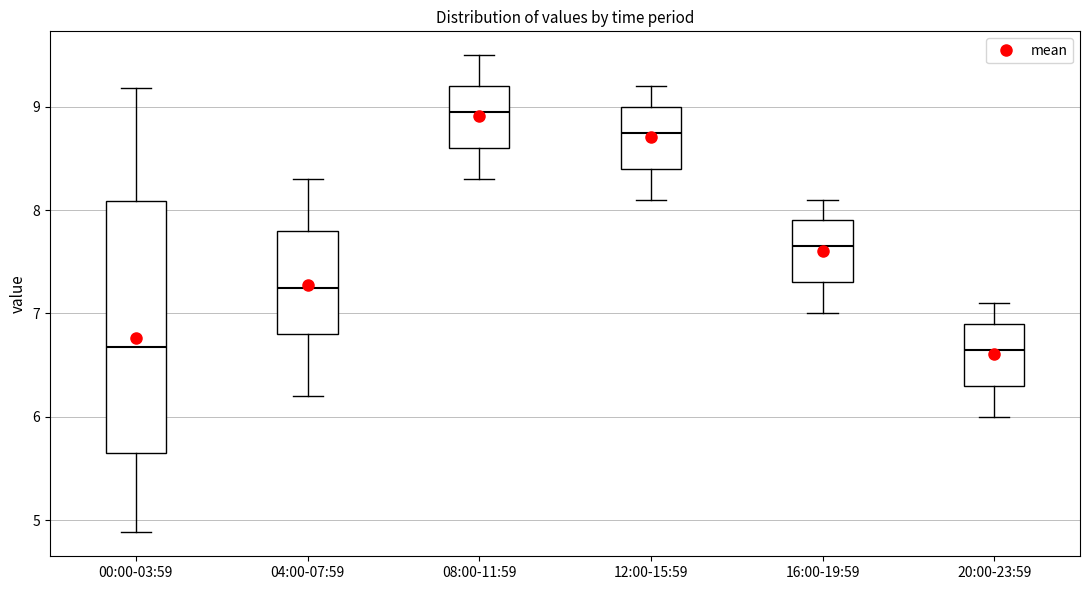

Comparing the boxes themselves (not the whiskers), which one is the tallest?

00:00-03:59